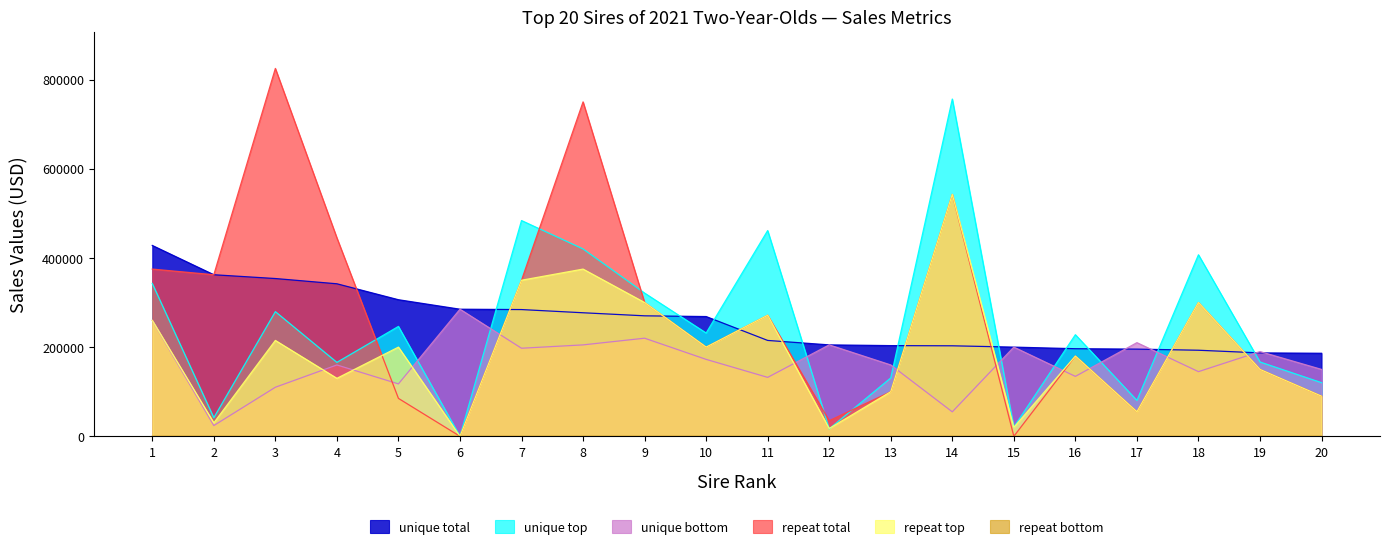

True or false: repeat bottom and unique top intersect in this chart.

False